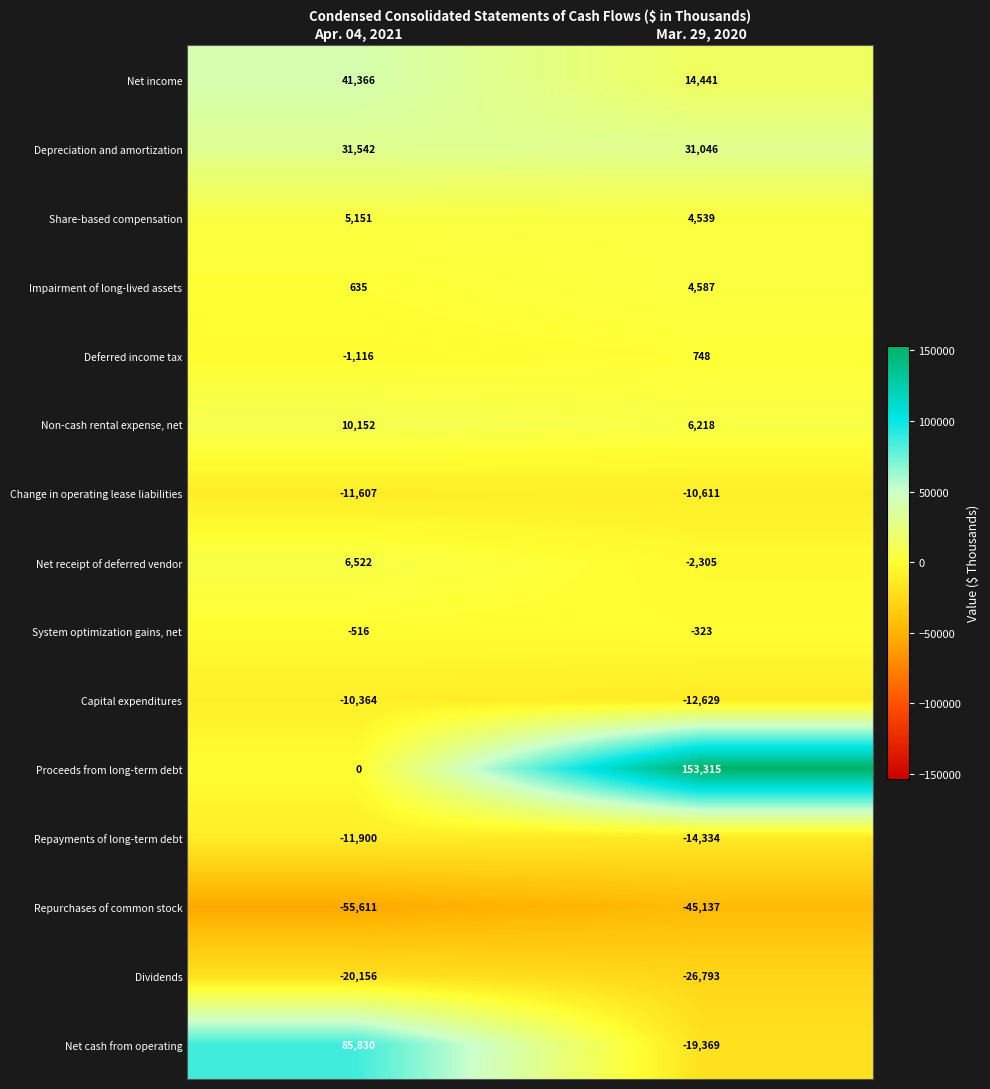

Rank the series at Mar. 29, 2020 from highest to lowest value.

Proceeds from long-term debt, Depreciation and amortization, Net income, Non-cash rental expense, net, Impairment of long-lived assets, Share-based compensation, Deferred income tax, System optimization gains, net, Net receipt of deferred vendor, Change in operating lease liabilities, Capital expenditures, Repayments of long-term debt, Net cash from operating, Dividends, Repurchases of common stock